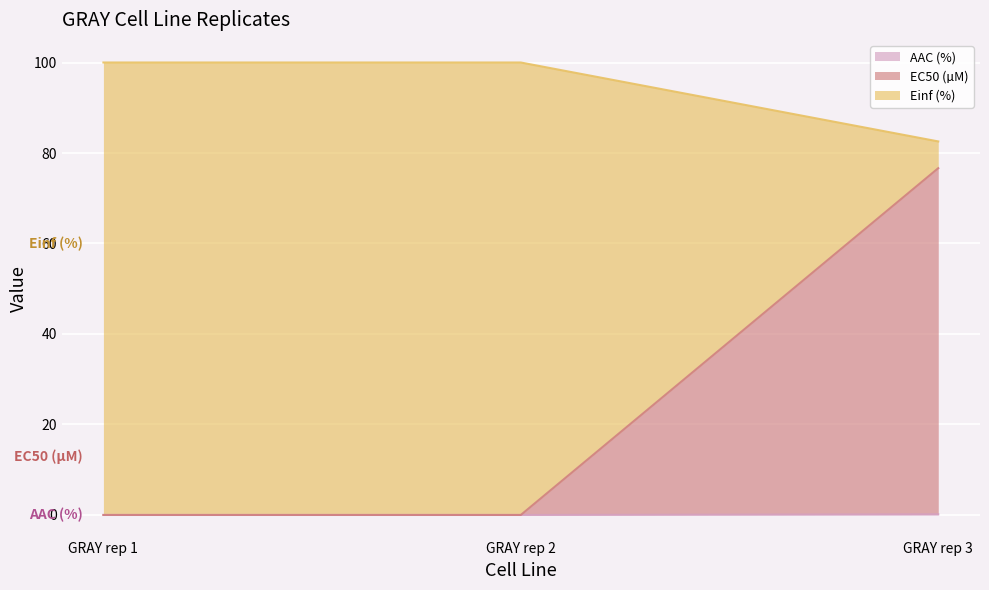

What is the average value of the Einf (%) series?

94.2